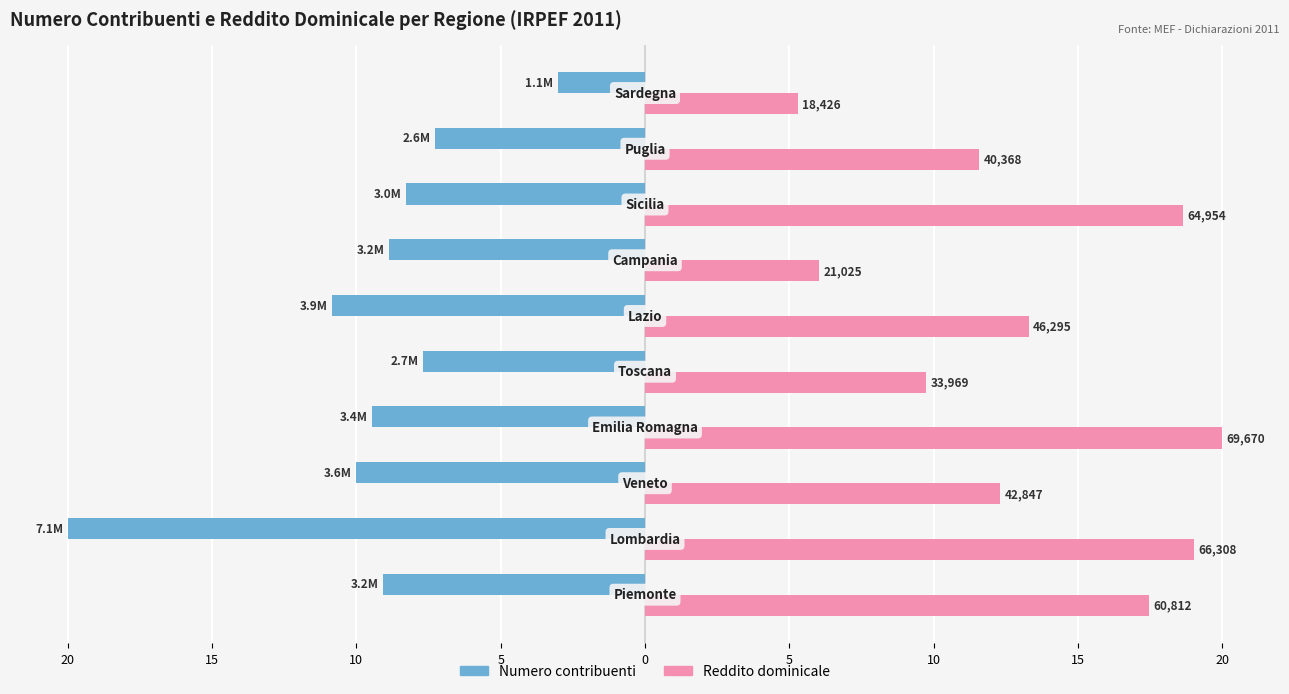

What are all the series names shown in the legend?

Numero contribuenti, Reddito dominicale